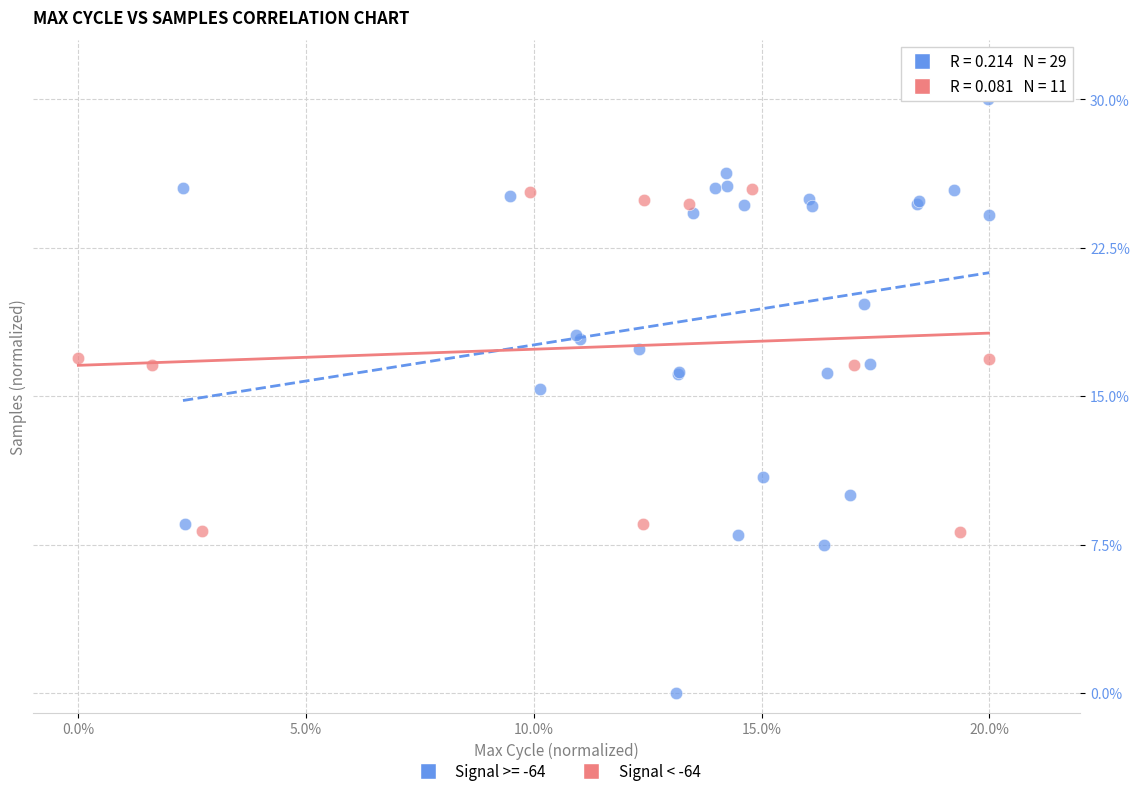

Which series reaches the maximum Y coordinate?

Signal >= -64